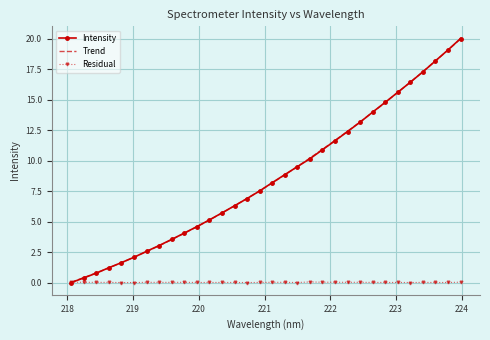

What is the maximum value shown in the chart?

20.0